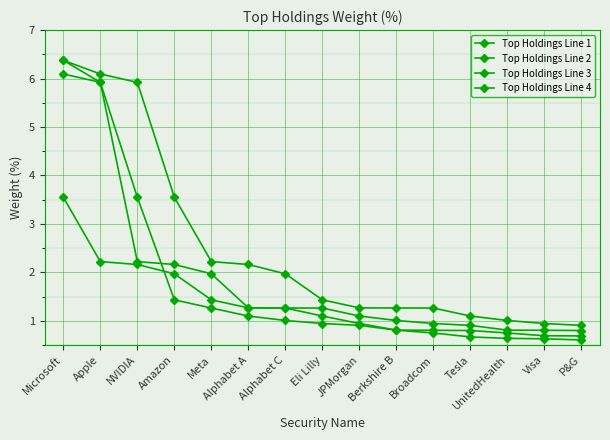

Which series has the widest spread of values?

Top Holdings Line 1